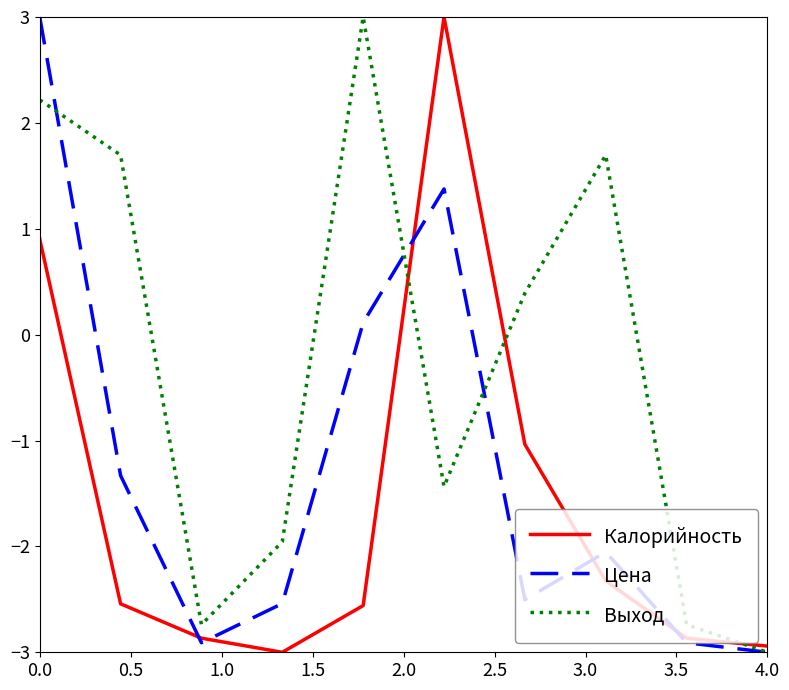

What is the minimum value shown in the chart?

-3.0